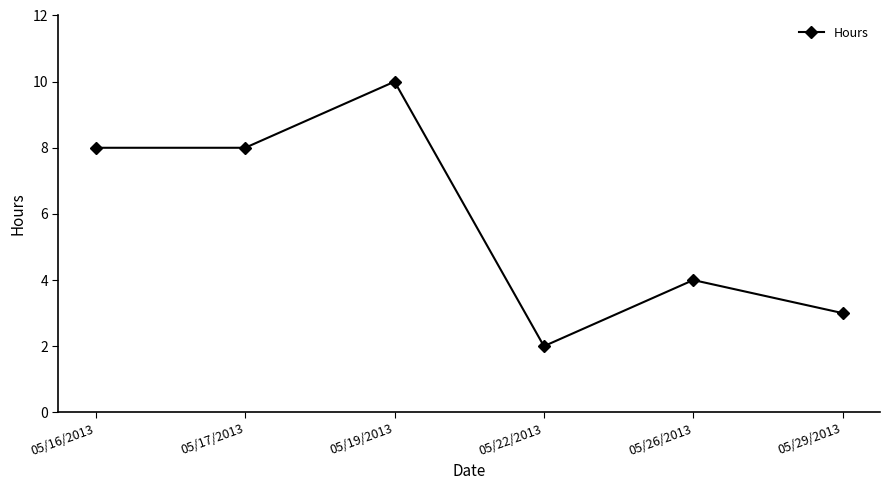

What is the difference between the second highest and second lowest values?

5